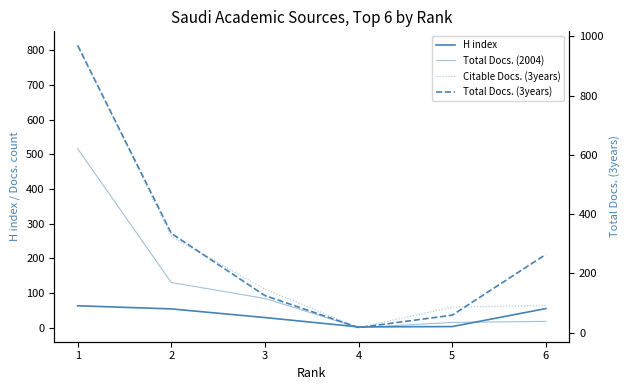

What is the total value across all series at 2?

782